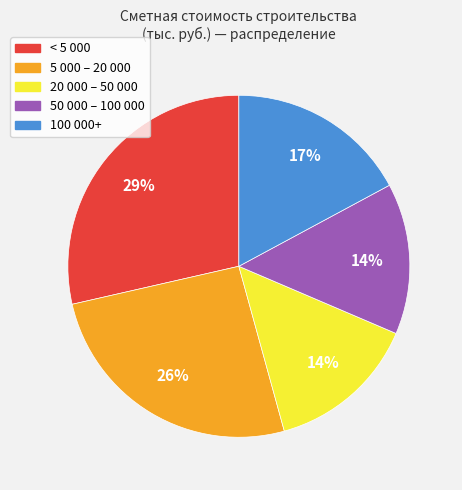

To the nearest percent, what is the average slice percentage?

20%